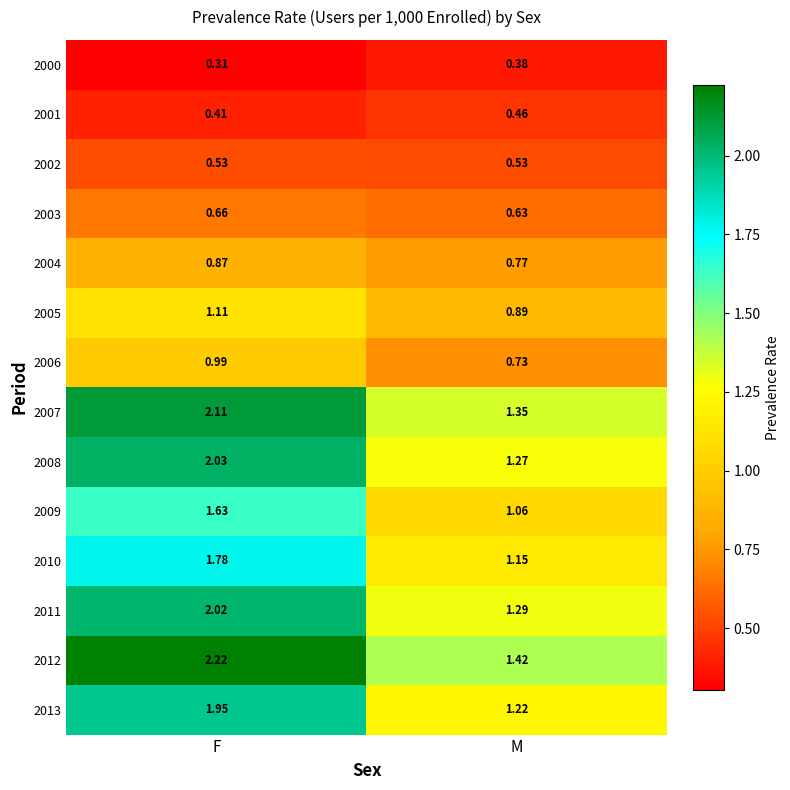

Rank the categories by 2004 value from lowest to highest.

M, F